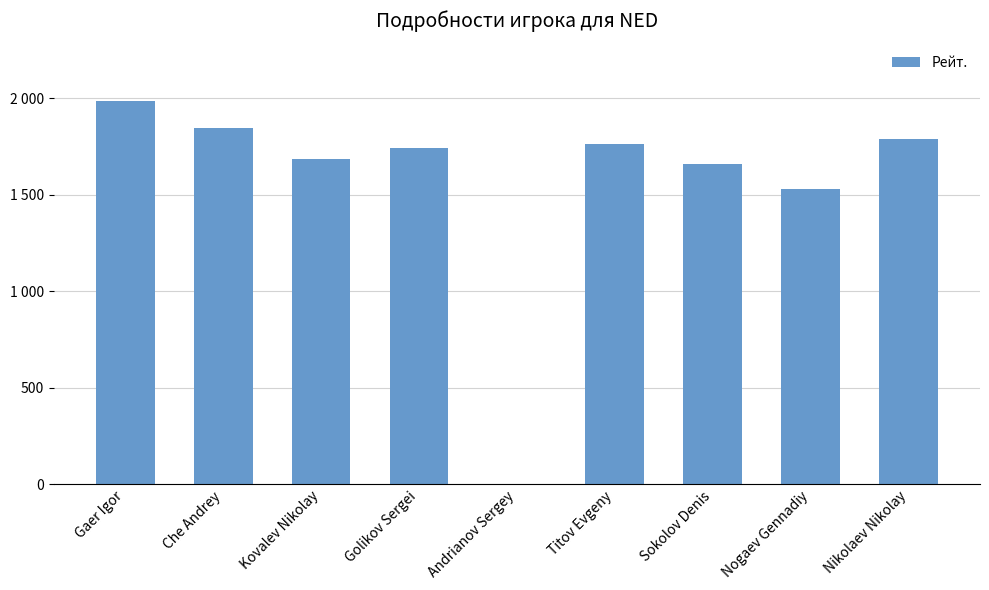

Reading right to left, extract all data points from this chart.

1790	1529	1660	1764	0	1742	1686	1849	1987